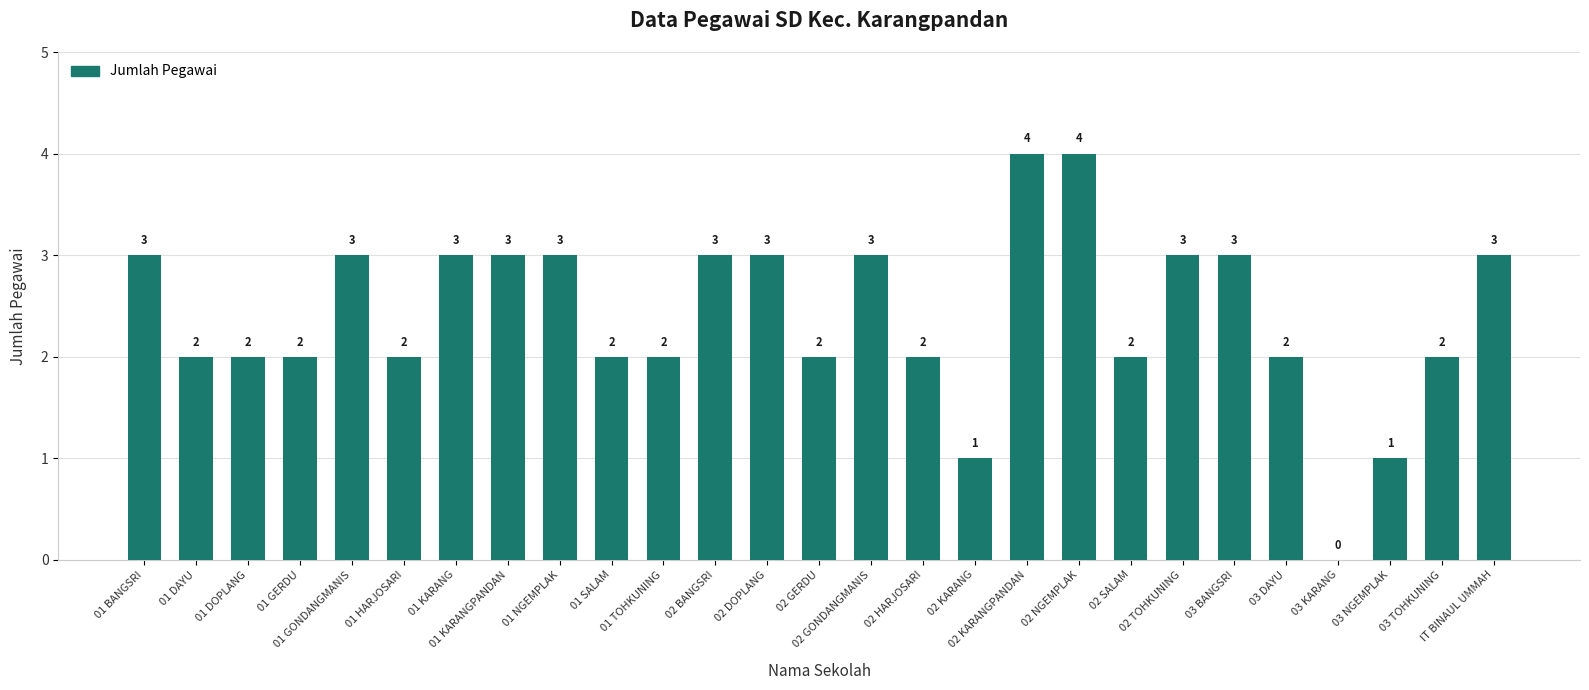

What is the greatest value displayed?

4